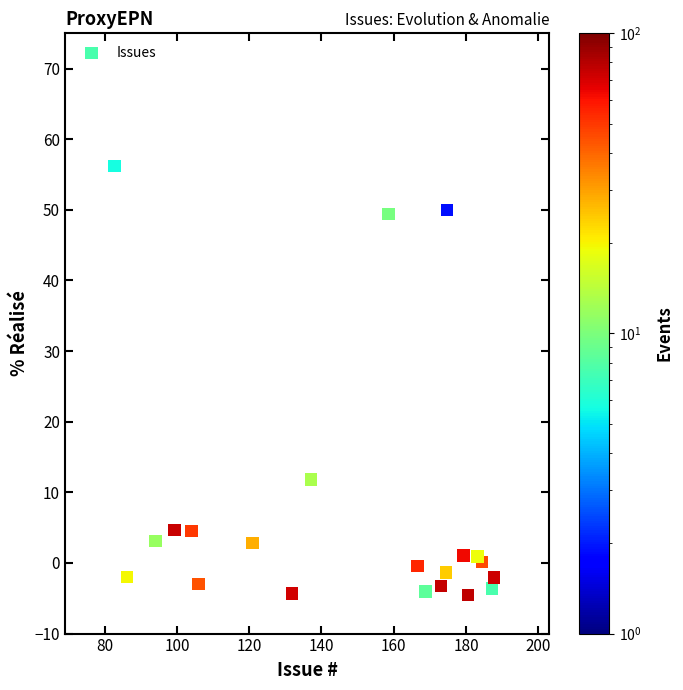

What Y value in the scatter plot is closest to 25?

11.8